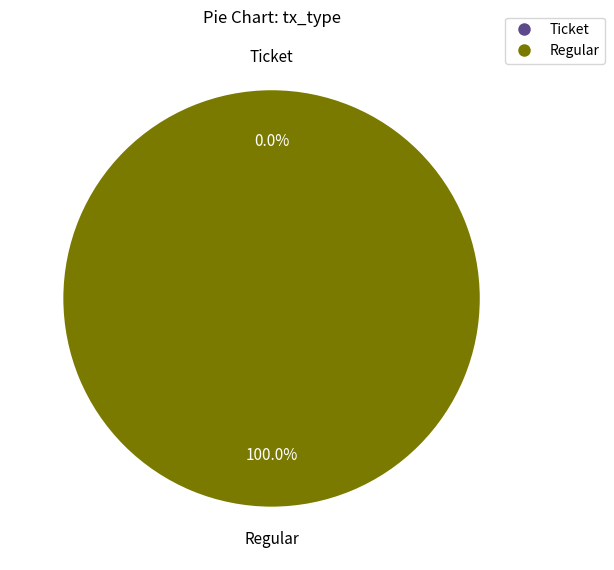

True or false: Ticket accounts for 0% of the total.

True